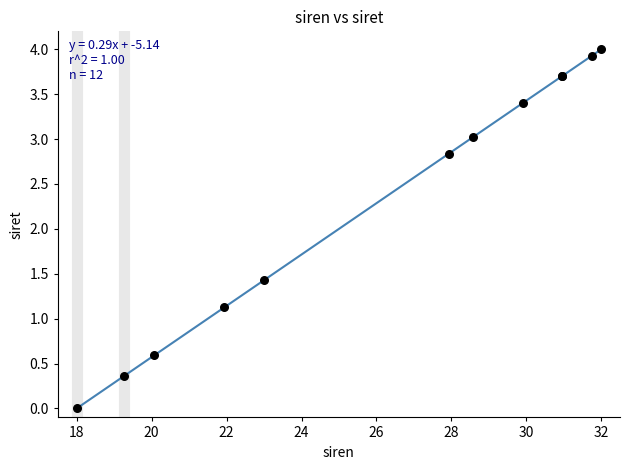

What Y value in the scatter plot is closest to 2?

1.4